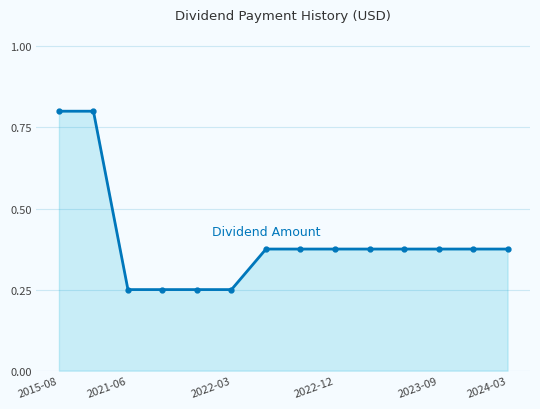

What is the sum of all values?

5.6